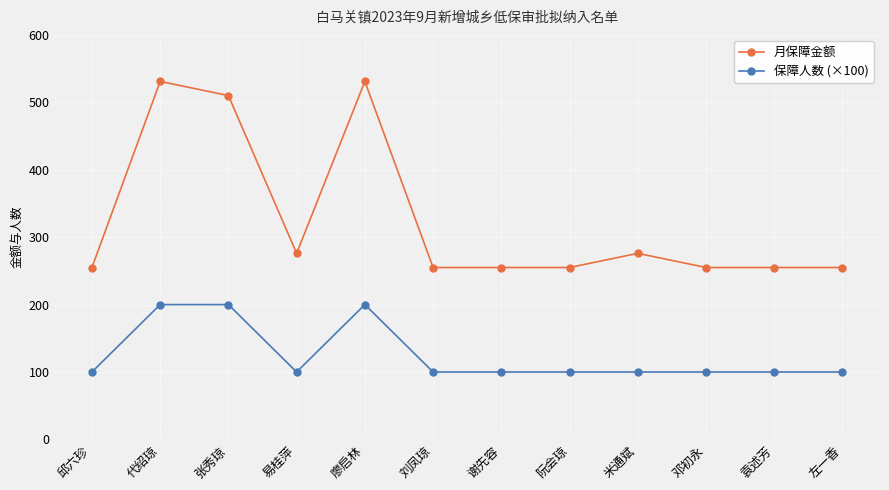

True or false: 月保障金额 and 保障人数 (×100) intersect in this chart.

False